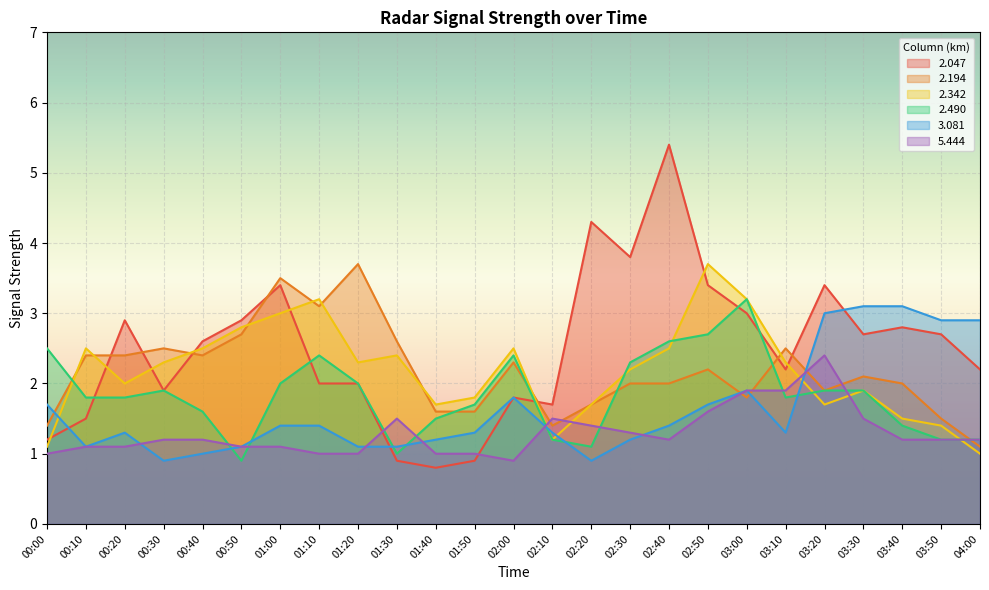

What is the approximate value of 2.490 at 02:00?

2.4